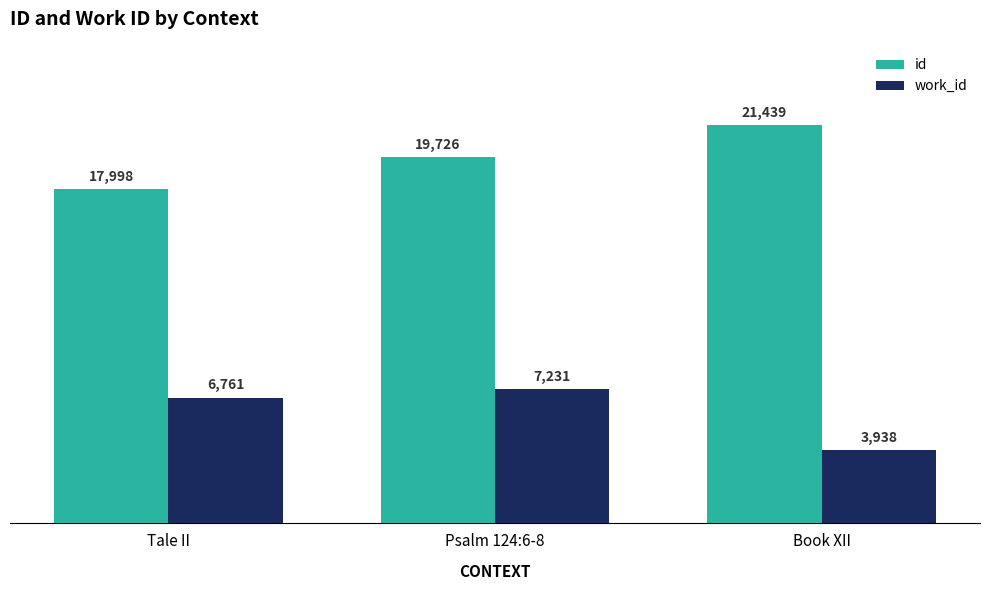

What is the lowest value of the work_id series?

3938